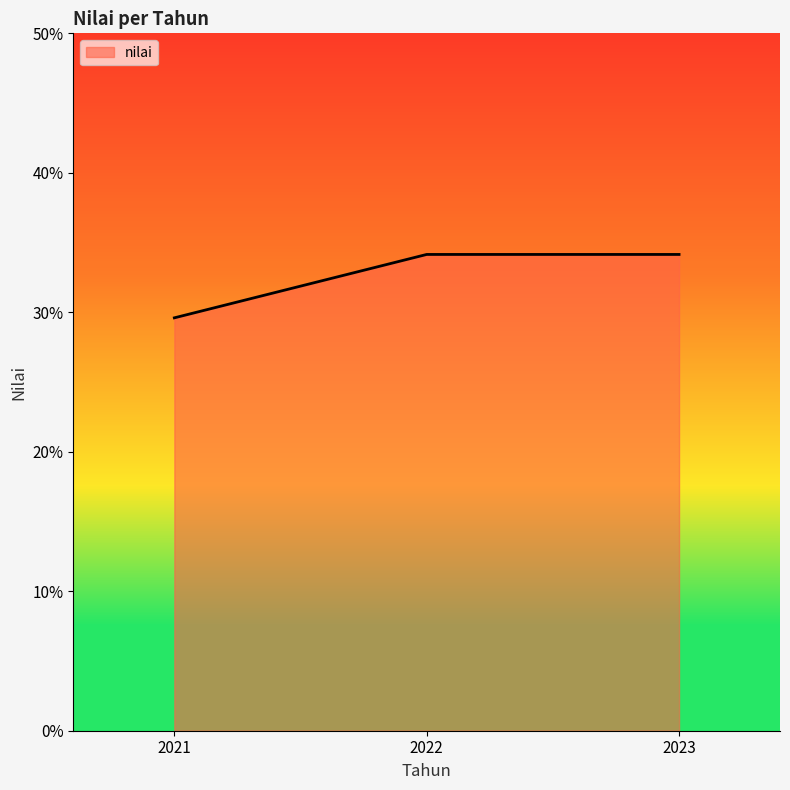

The value at 2021 is 15.3. True or false?

False